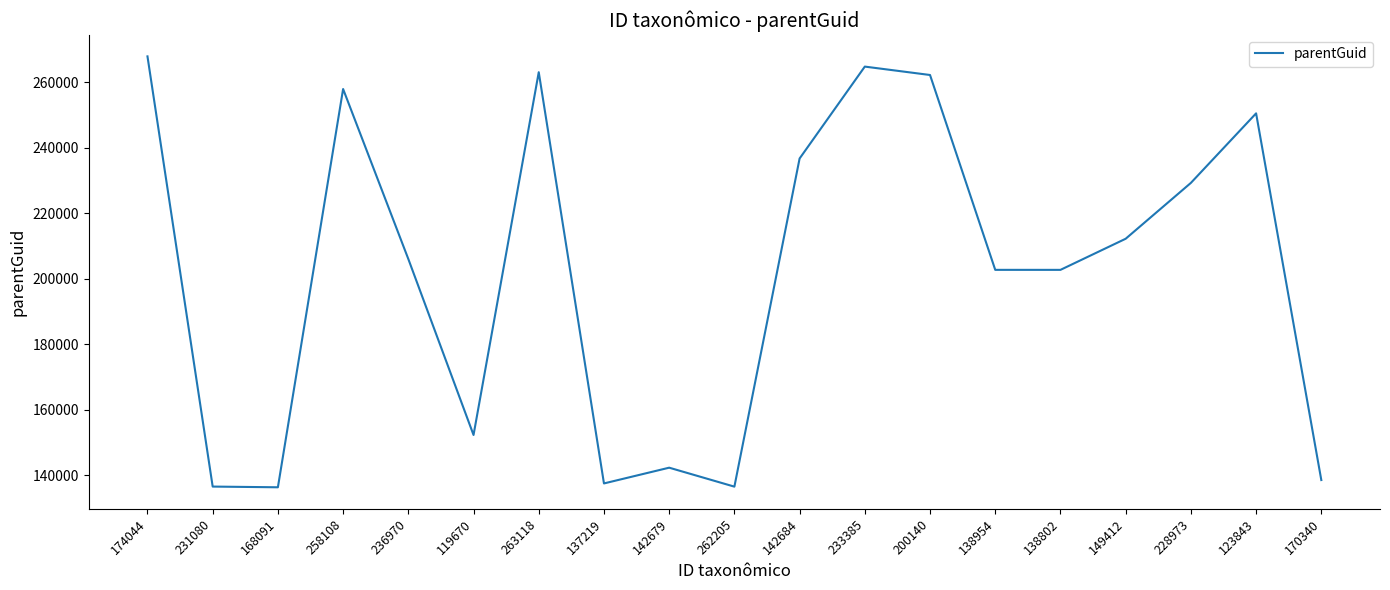

True or false: the data shows 138552 at 170340.

True